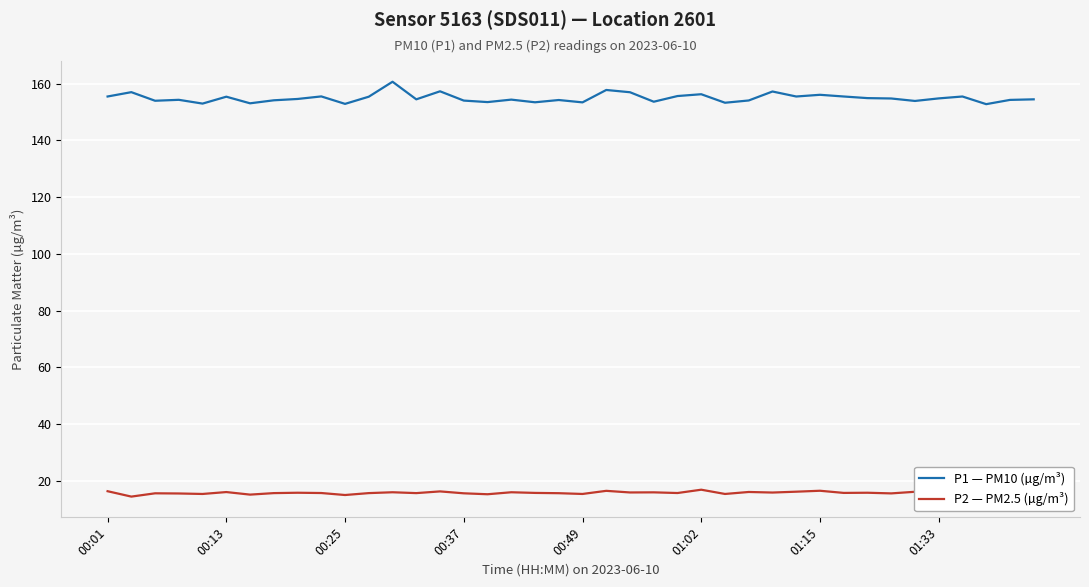

Which series has the widest spread of values?

P1 — PM10 (µg/m³)